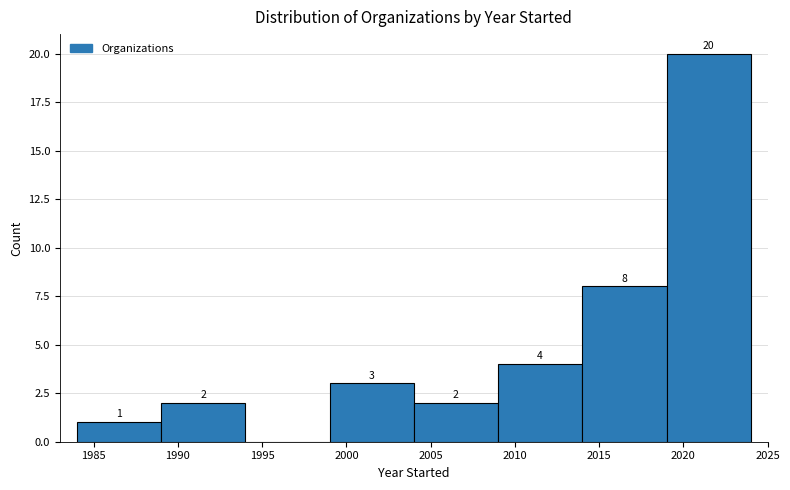

Which range on the x-axis has the tallest bar?

2019 to 2024